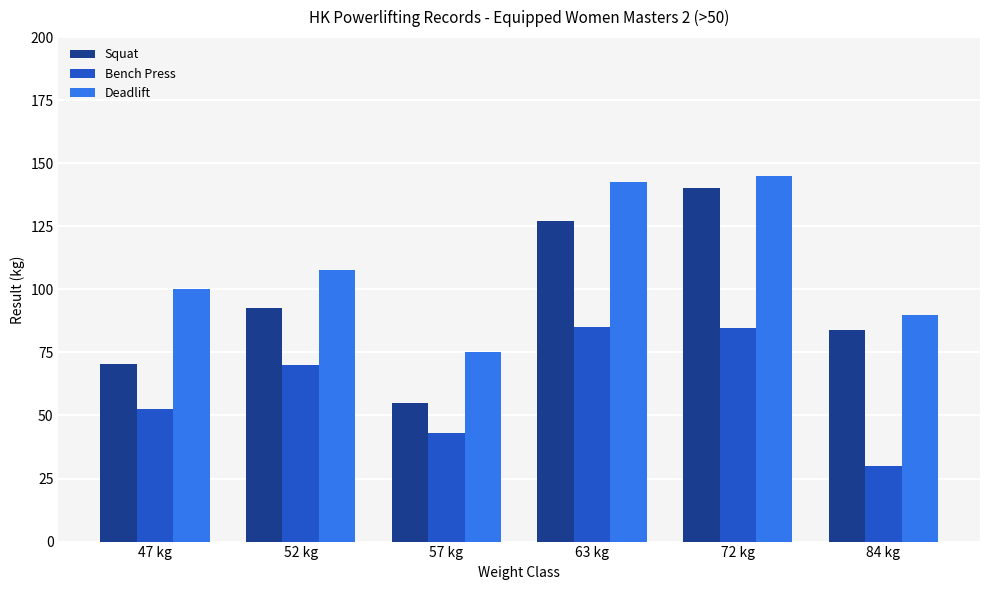

At how many categories does at least one series exceed 93?

4